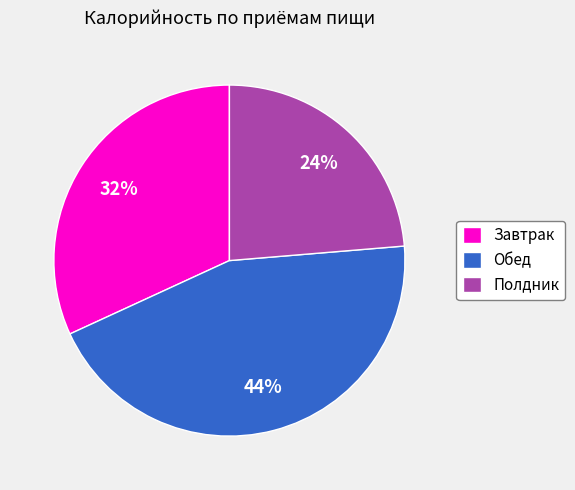

Does any single category account for the majority?

No